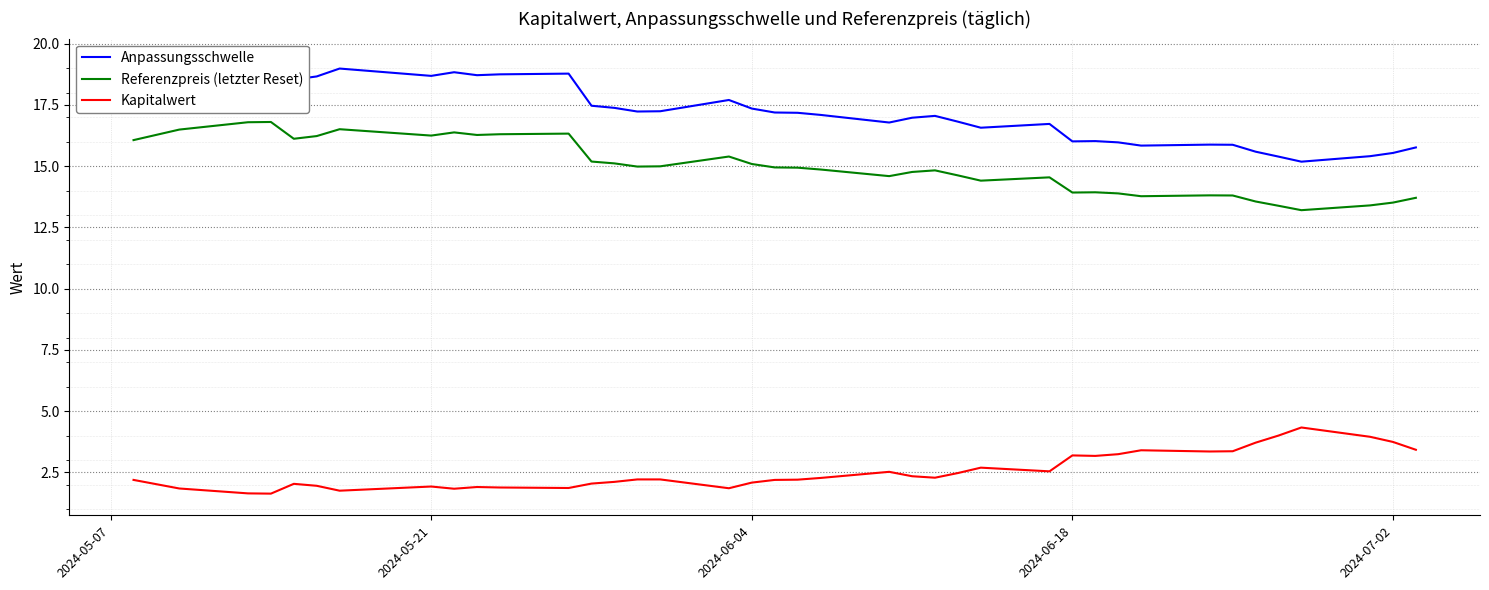

True or false: Referenzpreis (letzter Reset) and Kapitalwert intersect in this chart.

False